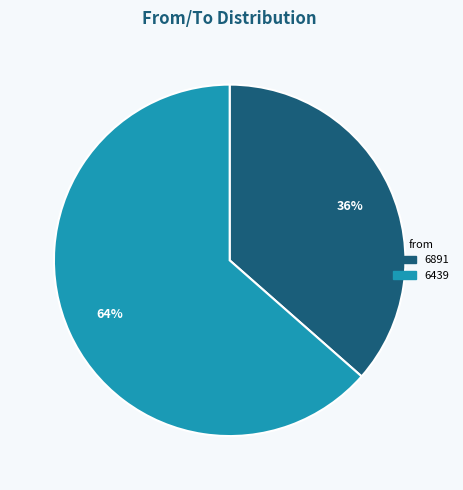

What percentage is the 6439 slice, to the nearest percent?

64%